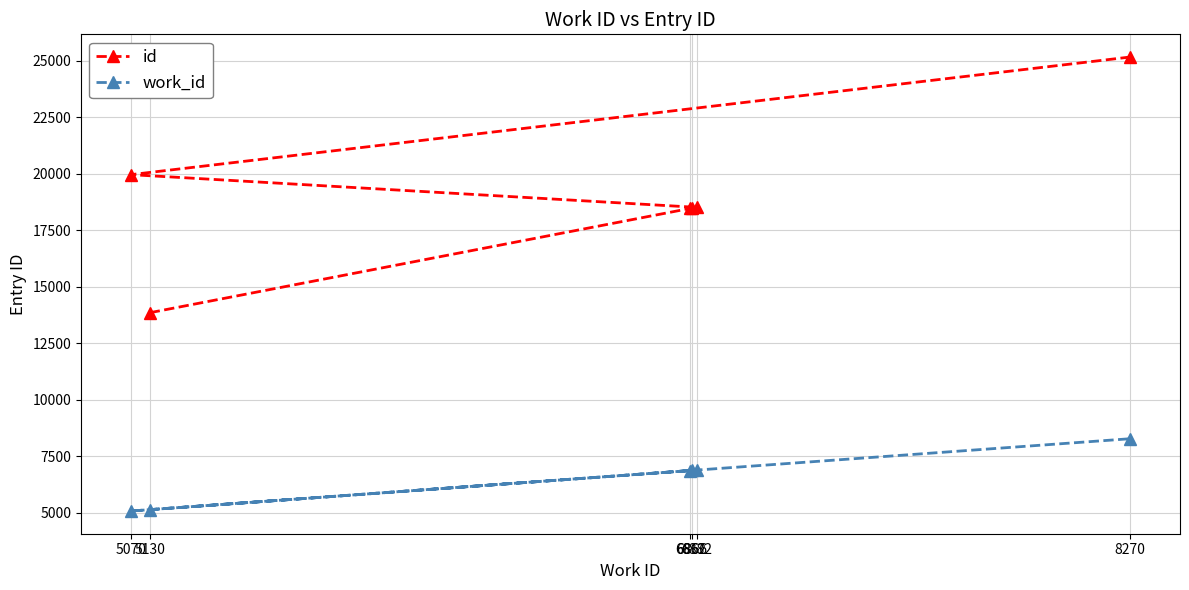

The id series shows 18283 at 5130. True or false?

False